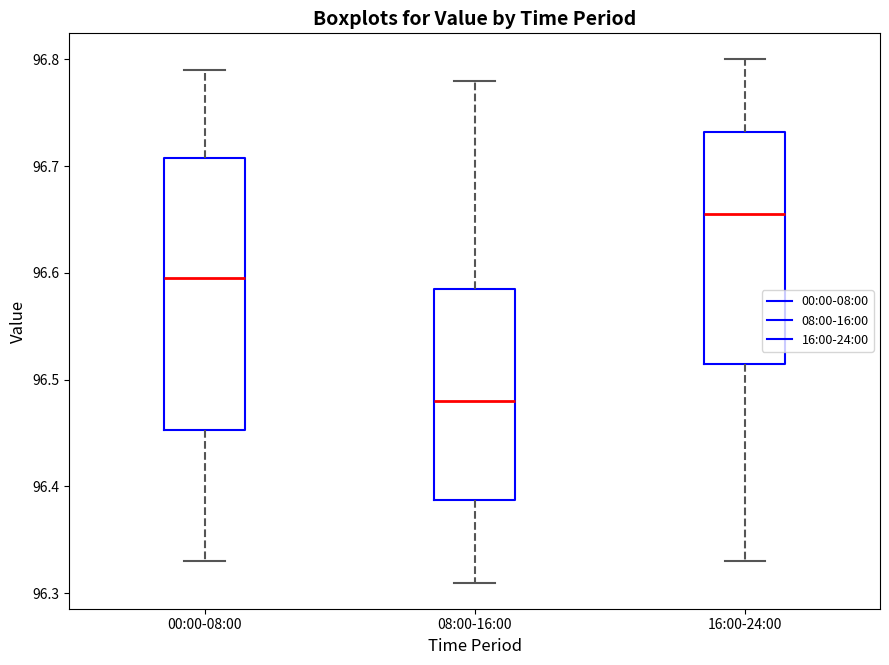

Which box has the highest median line?

16:00-24:00